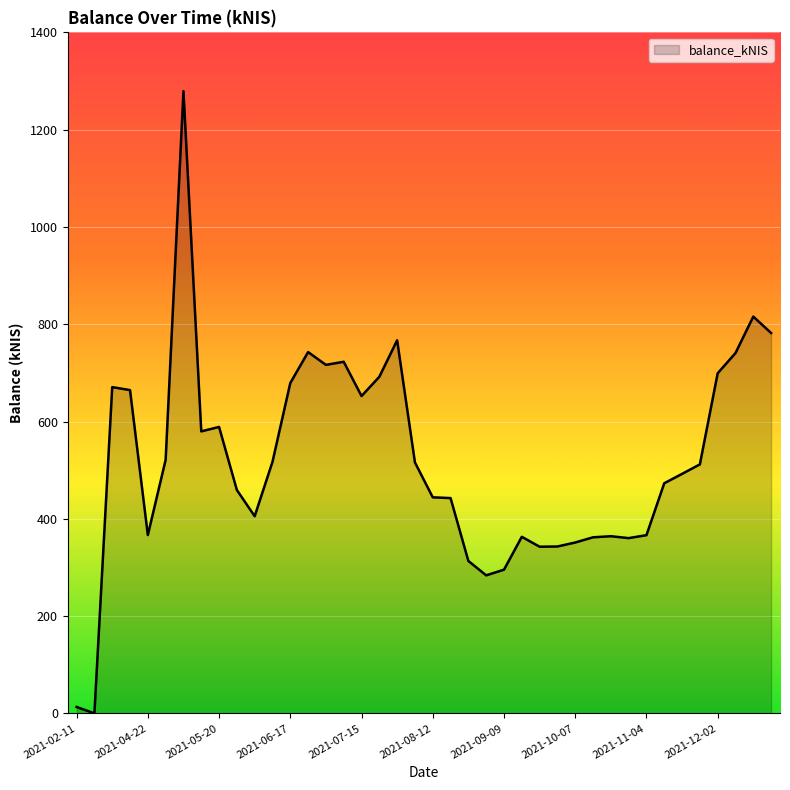

How many values are above zero?

39